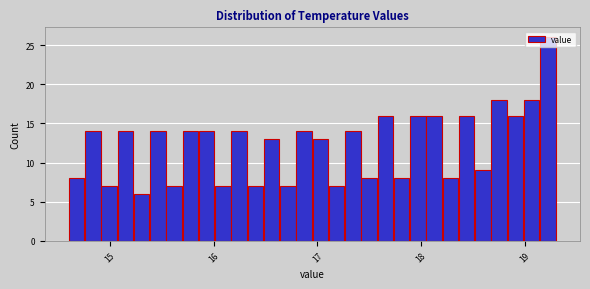

Read against the x-axis, roughly where is the centre of the tallest bar?

19.2